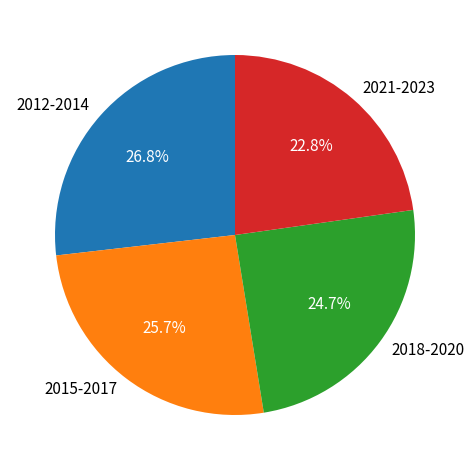

Between 2012-2014 and 2021-2023, which is larger?

2012-2014